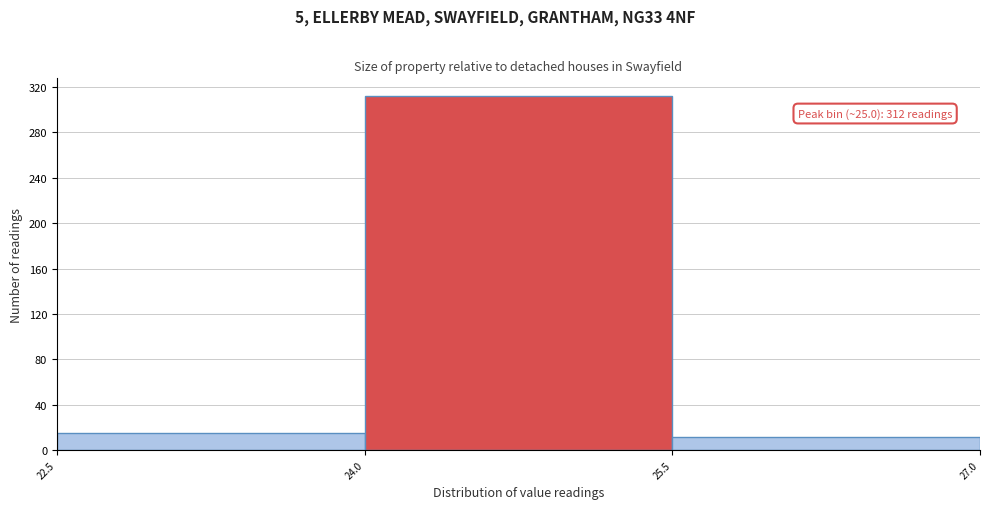

Over which range of the x-axis is the bar tallest?

24.0 to 25.5